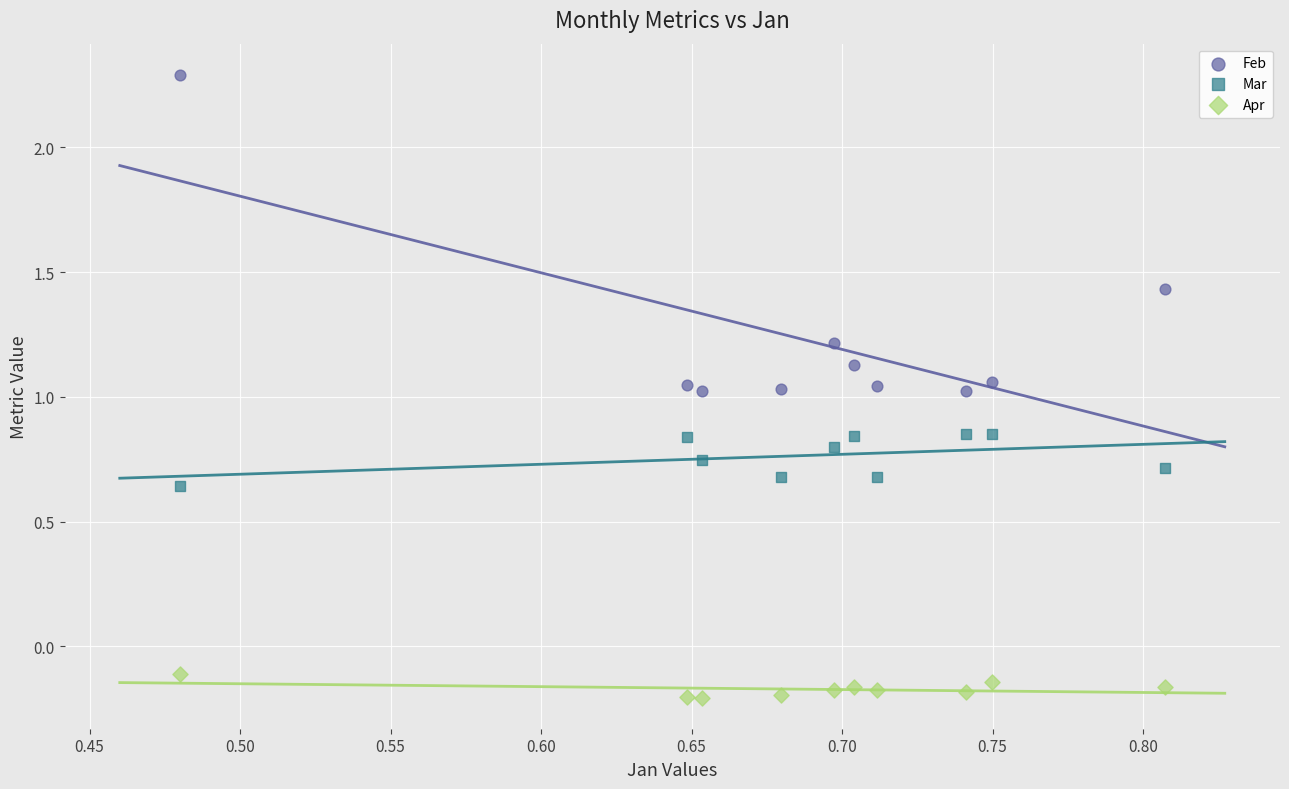

Across all data points, what is the range of X values (max minus min)?

0.3